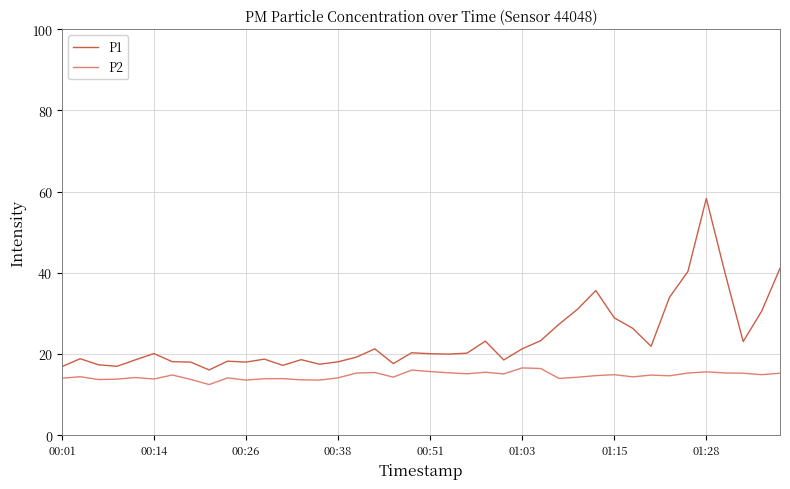

True or false: P2 and P1 intersect in this chart.

False